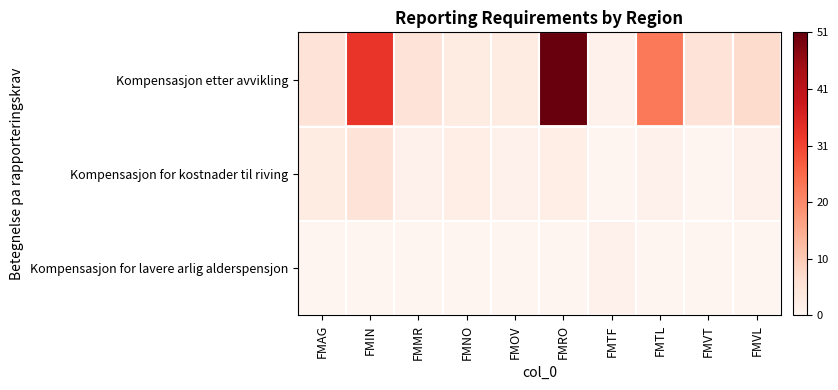

What is the difference between the highest and lowest values at FMAG?

5